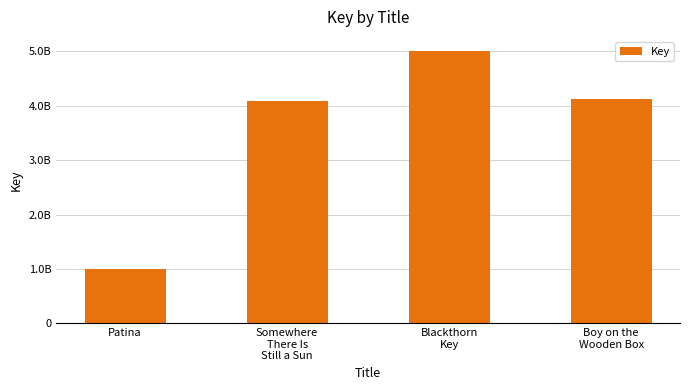

List the labels in order of value, largest first.

Blackthorn
Key, Boy on the
Wooden Box, Somewhere
There Is
Still a Sun, Patina